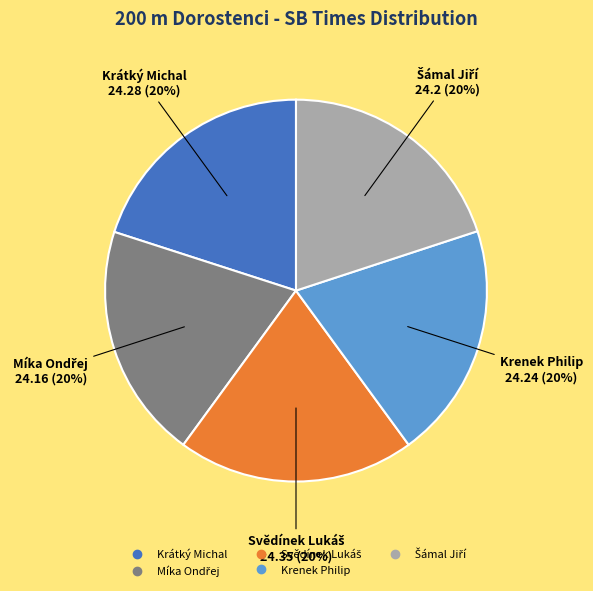

Does Krátký Michal represent more than half of the total?

No